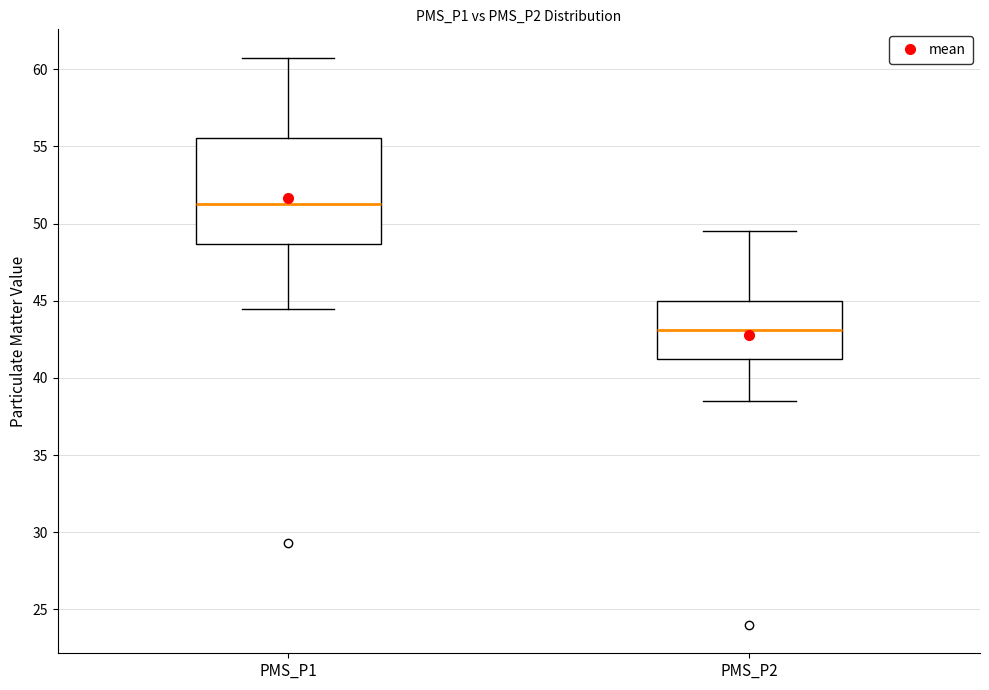

Comparing the boxes themselves (not the whiskers), which one is the tallest?

PMS_P1